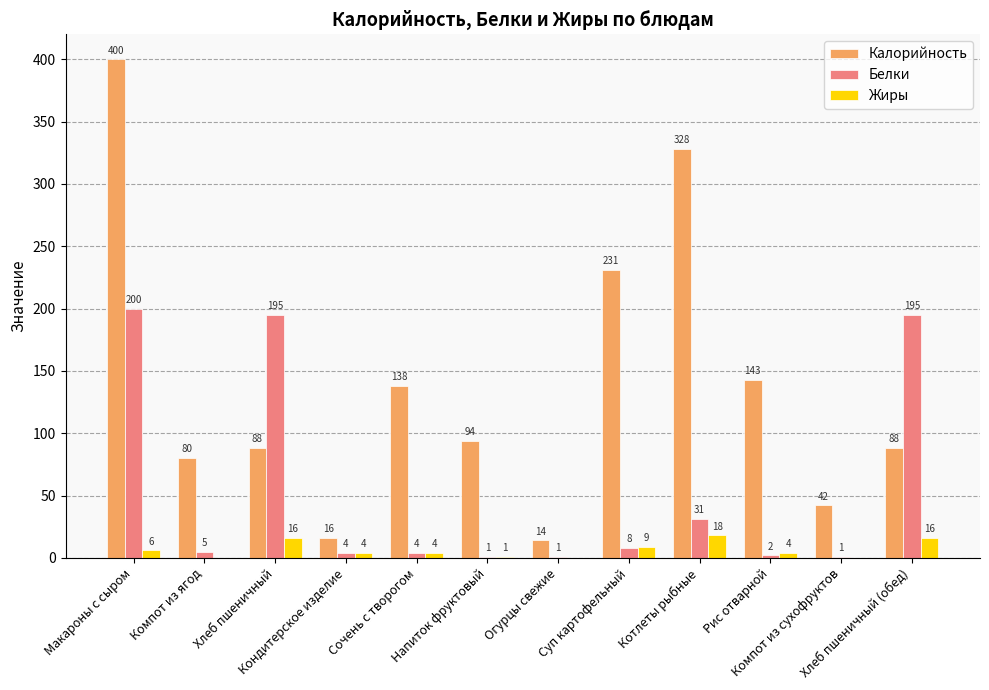

What is the sum of all Калорийность values?

1662